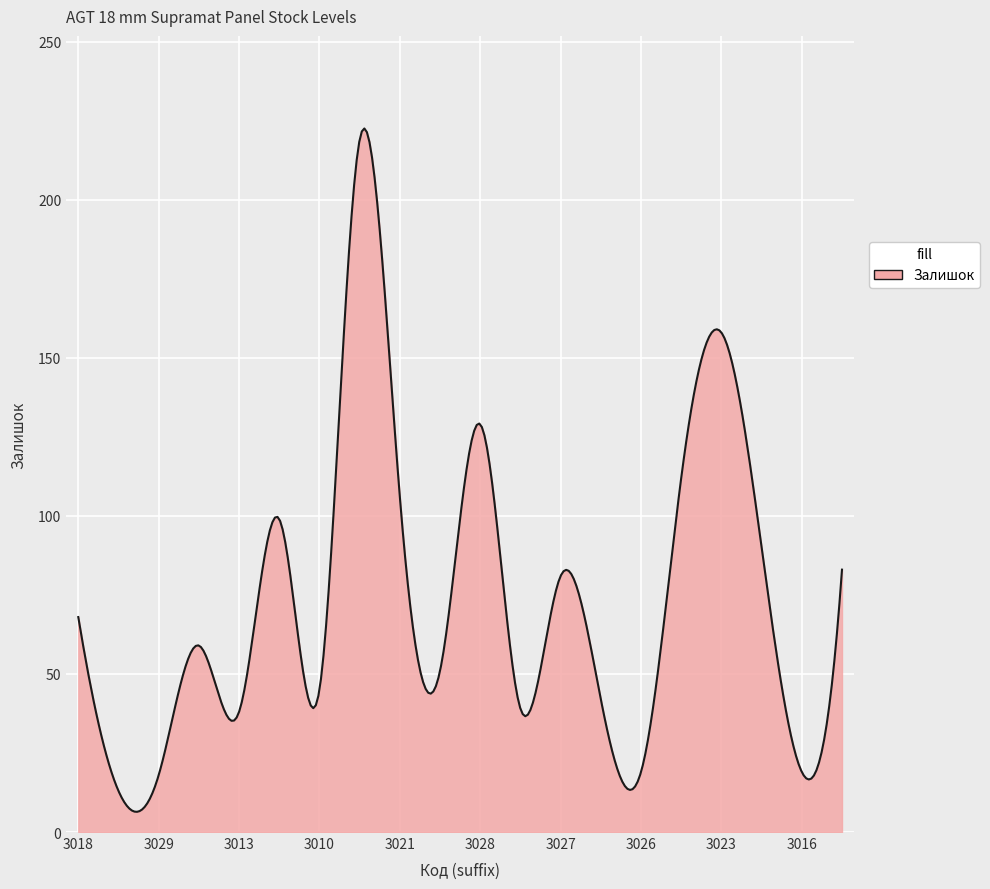

What is the difference between the maximum and minimum values?

216.2